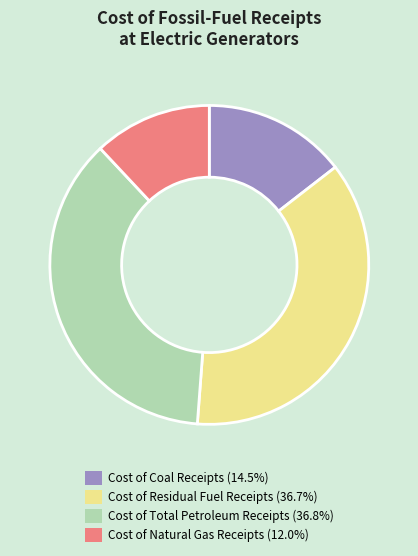

Approximately how many times larger is the value at Cost of Residual Fuel Receipts (36.7%) compared to Cost of Natural Gas Receipts (12.0%)?

3.1